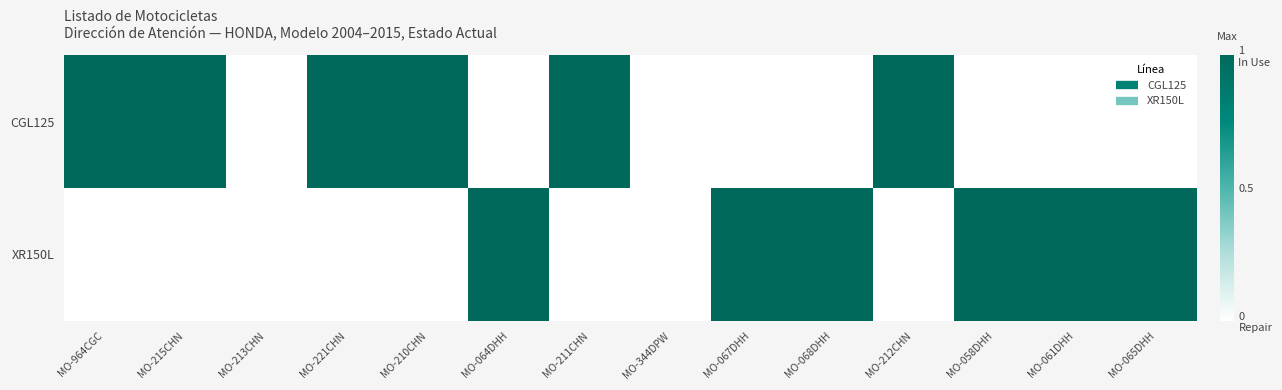

Which series has the largest total across all categories?

CGL125